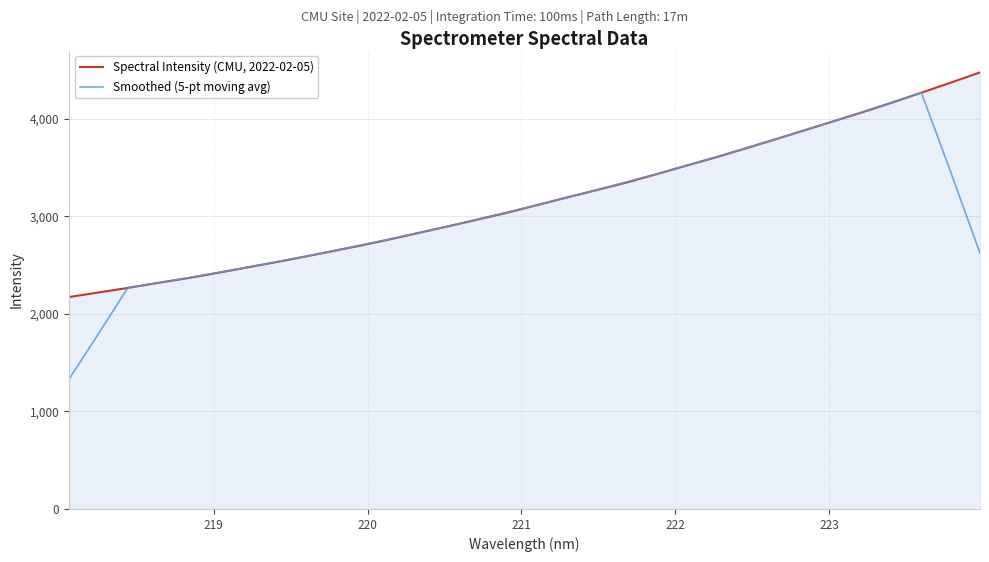

How many lines are shown in the chart?

2